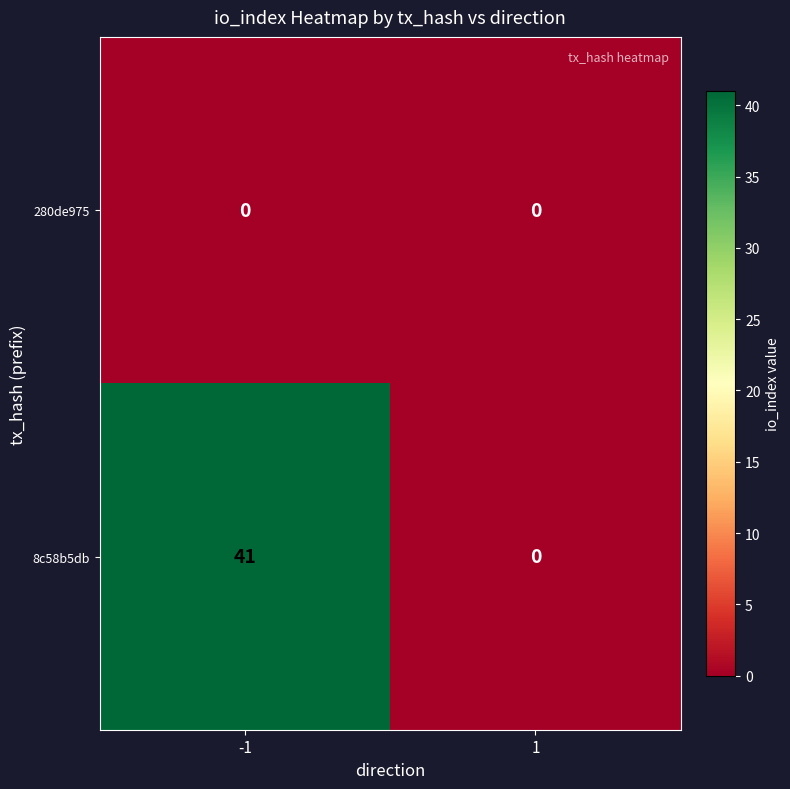

List the series in order of their peak value, lowest first.

280de975, 8c58b5db